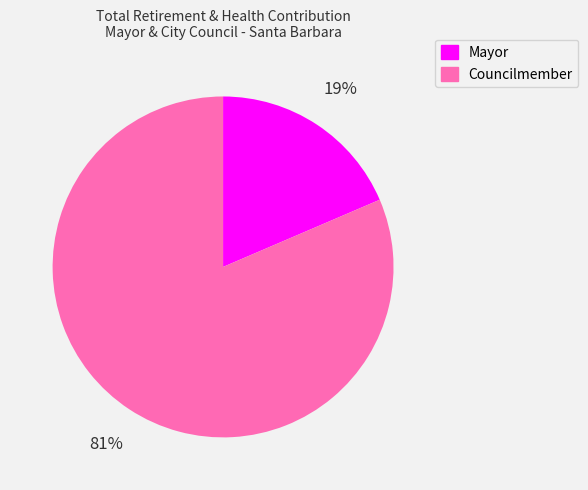

Does any single category account for the majority?

Yes